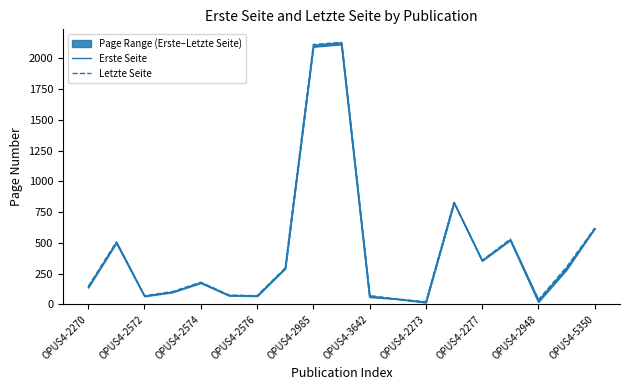

The value of Erste Seite at OPUS4-2574 is 36. True or false?

False